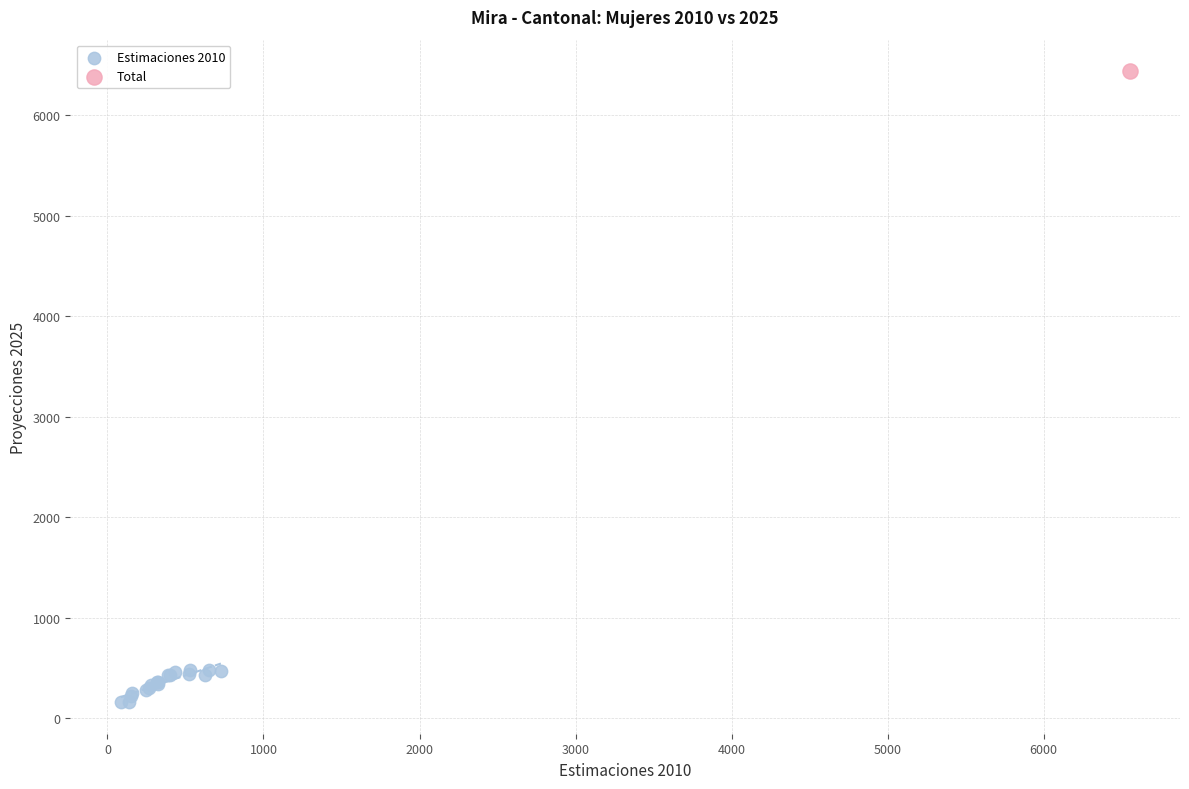

What are all the series names shown in the legend?

Estimaciones 2010, Total